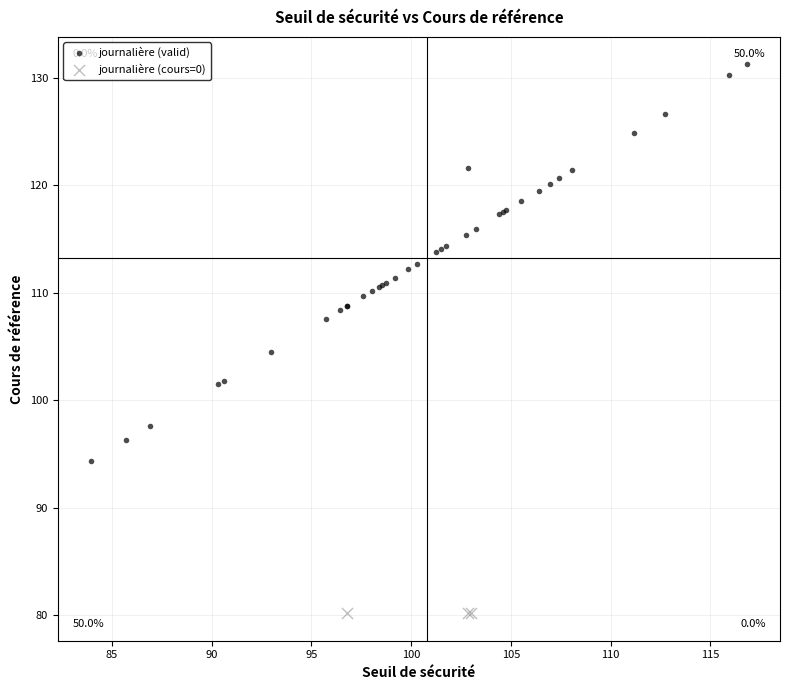

What are all the series names shown in the legend?

journalière (valid), journalière (cours=0)